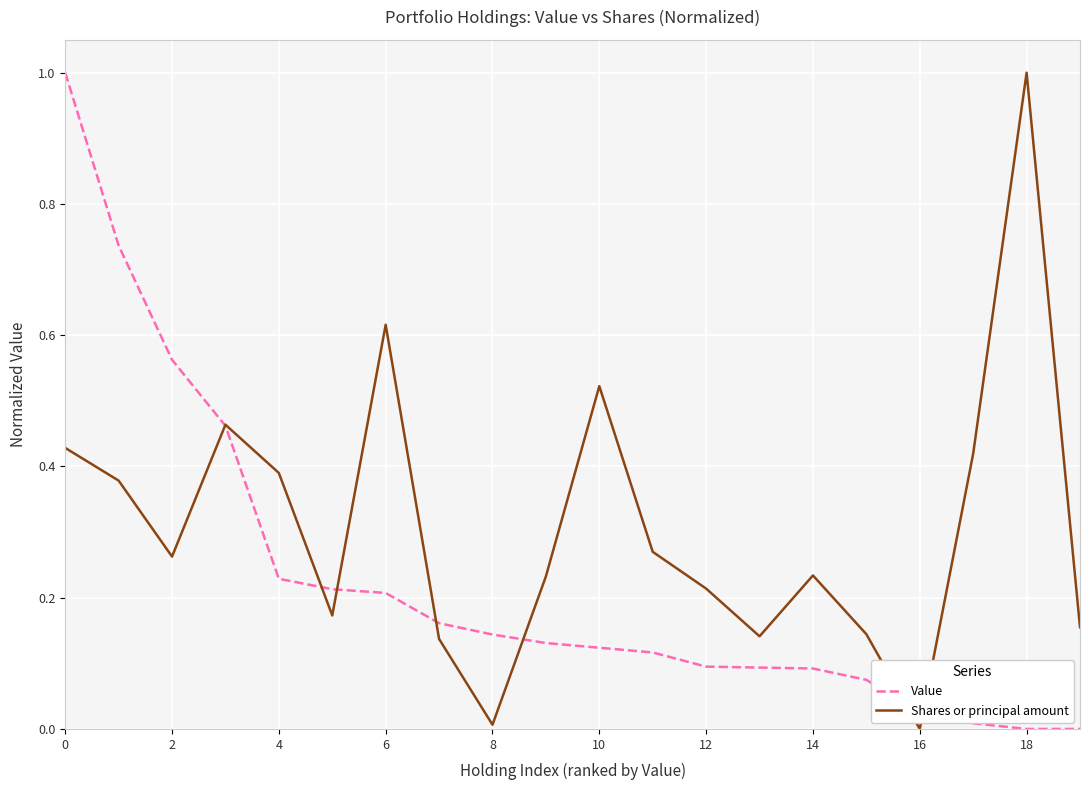

Rank the series by their average value, from highest to lowest.

Shares or principal amount, Value